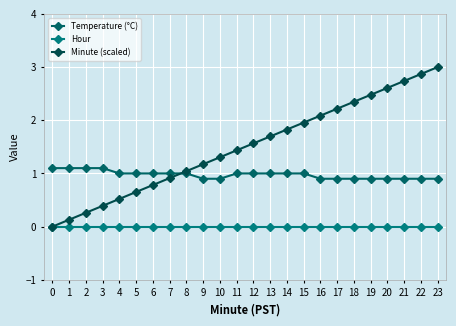

Reading left to right, extract all data points from this chart.

Temperature (°C): 1.1	1.1	1.1	1.1	1.0	1.0	1.0	1.0	1.0	0.9	0.9	1.0	1.0	1.0	1.0	1.0	0.9	0.9	0.9	0.9	0.9	0.9	0.9	0.9
Hour: 0.0	0.0	0.0	0.0	0.0	0.0	0.0	0.0	0.0	0.0	0.0	0.0	0.0	0.0	0.0	0.0	0.0	0.0	0.0	0.0	0.0	0.0	0.0	0.0
Minute (scaled): 0.0	0.1	0.3	0.4	0.5	0.7	0.8	0.9	1.0	1.2	1.3	1.4	1.6	1.7	1.8	2.0	2.1	2.2	2.3	2.5	2.6	2.7	2.9	3.0